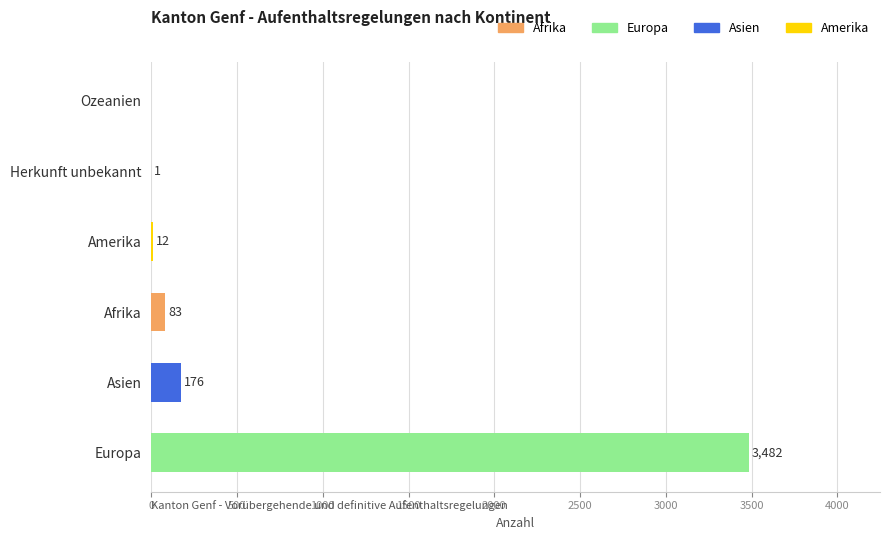

Reading bottom to top, list all the values displayed in this chart.

Europa=3482	Asien=176	Afrika=83	Amerika=12	Herkunft unbekannt=1	Ozeanien=0